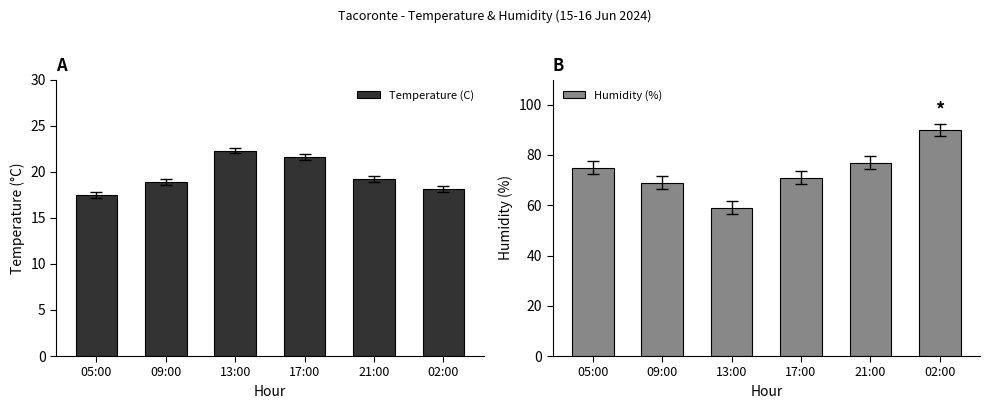

List the series in order of their overall mean, highest first.

Humidity (%), Temperature (C)